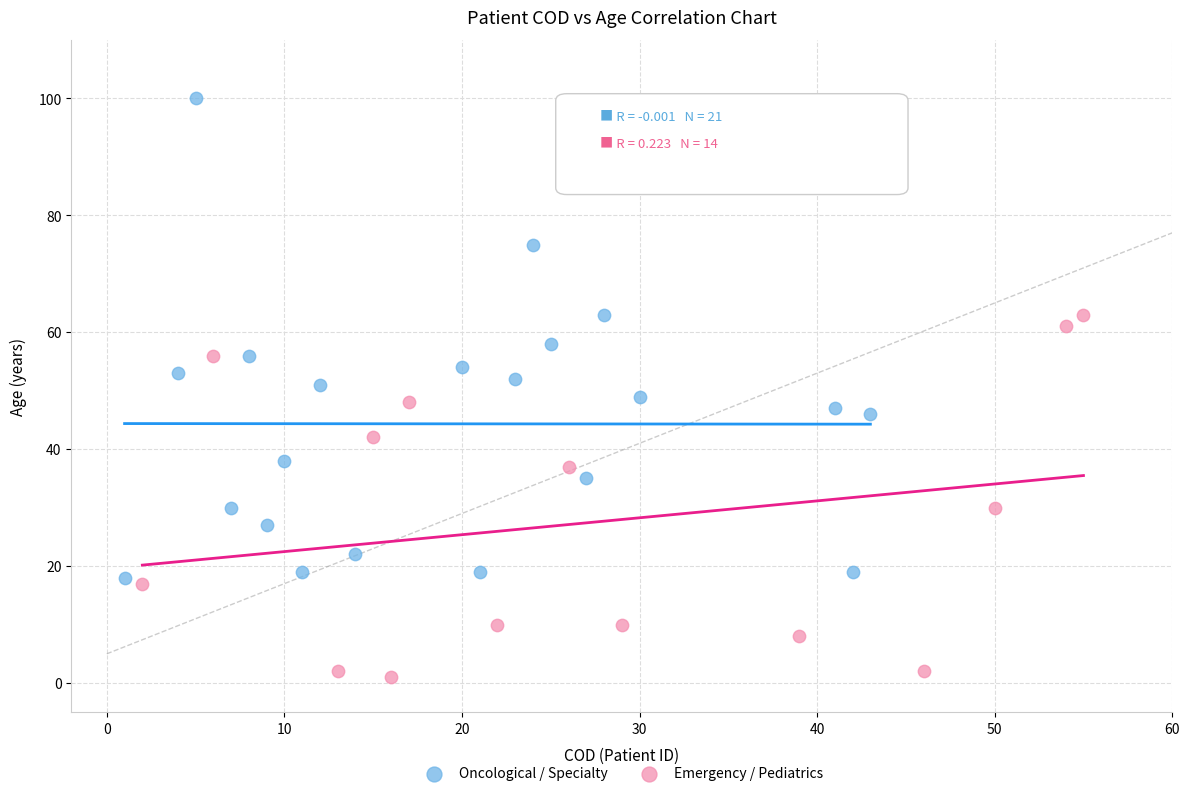

Which series reaches the minimum Y coordinate?

Emergency / Pediatrics